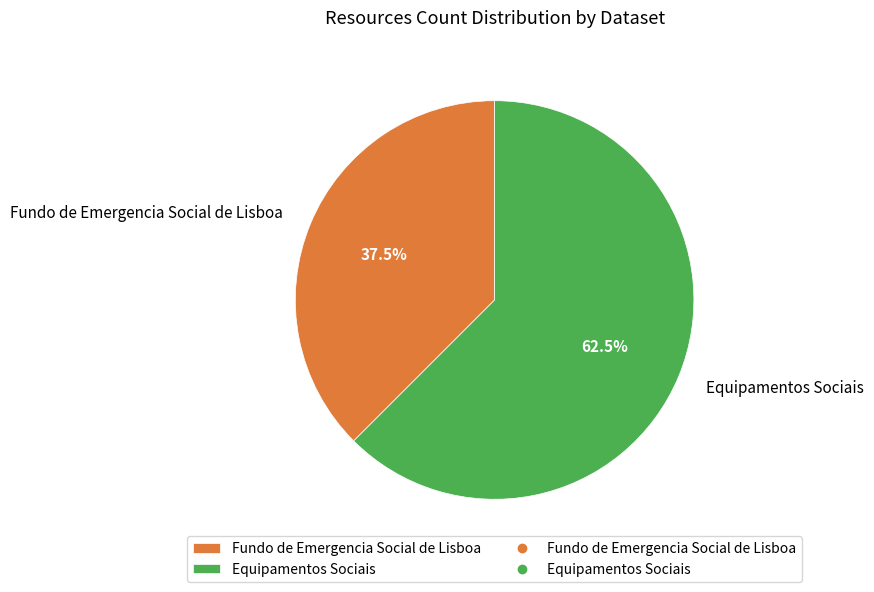

How many segments does this pie chart have?

2